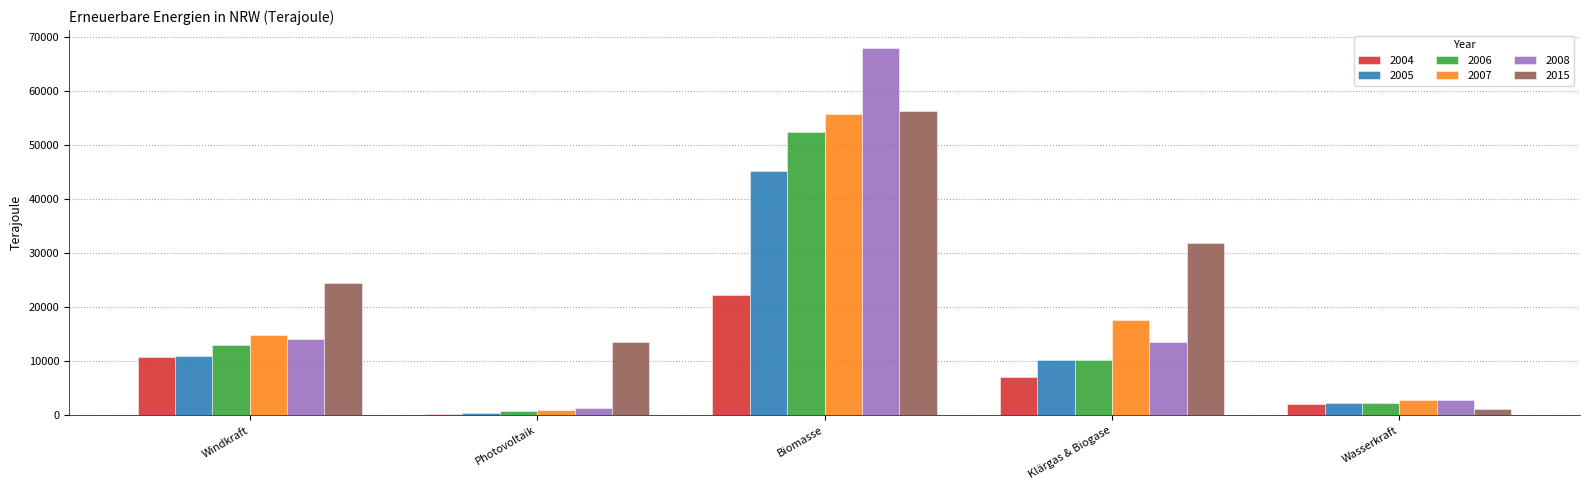

At which label does 2008 first exceed 13643?

Windkraft